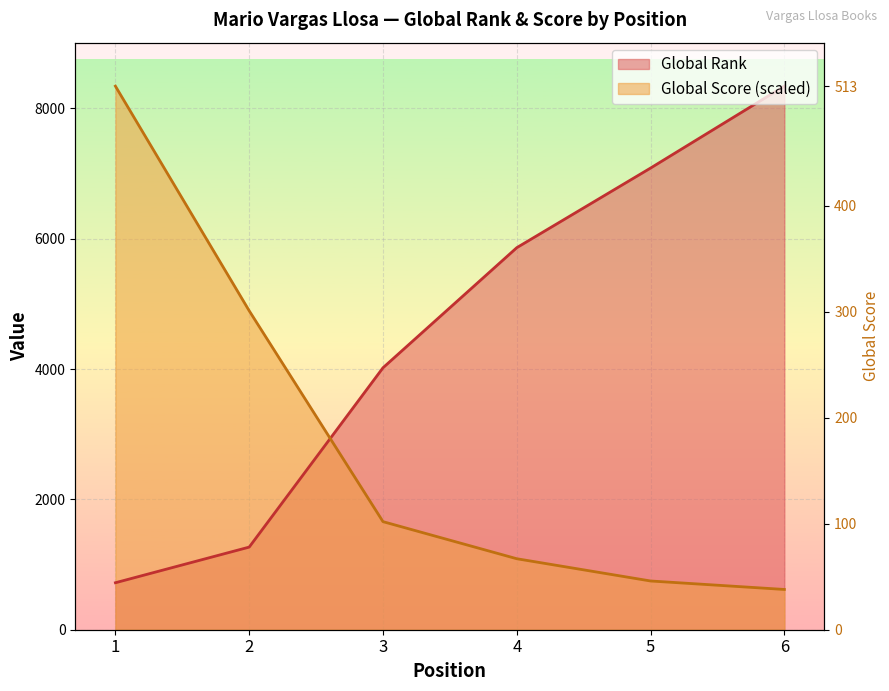

At how many categories does at least one series exceed 1059?

6